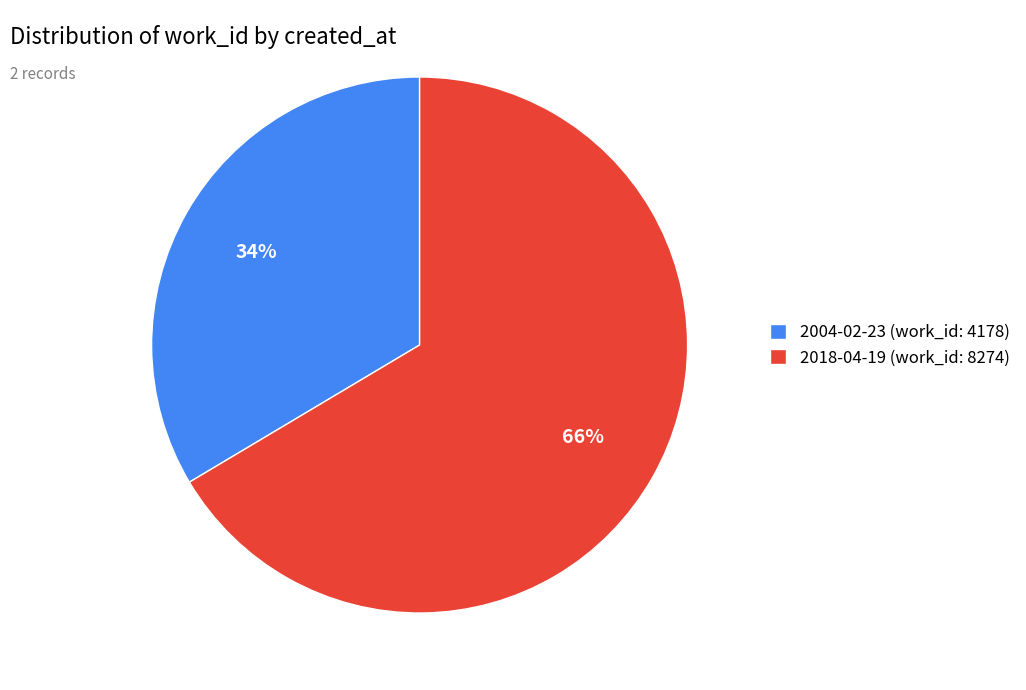

What percentage is the 2018-04-19 (work_id: 8274) slice, to the nearest percent?

66%